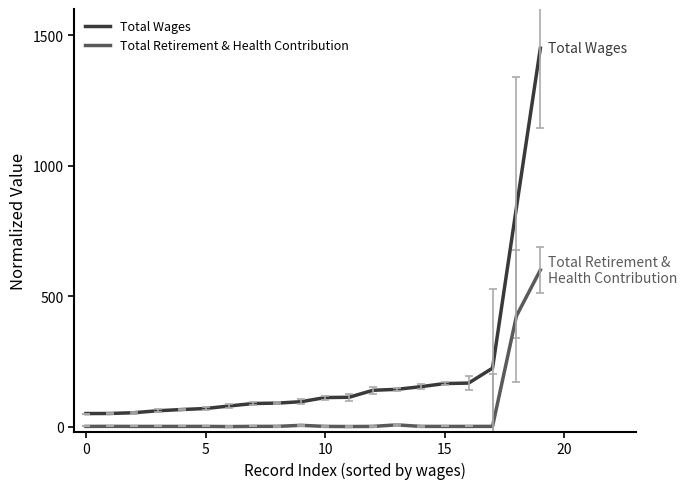

What is the difference between the maximum and minimum values in the Total Wages series?

1400.0